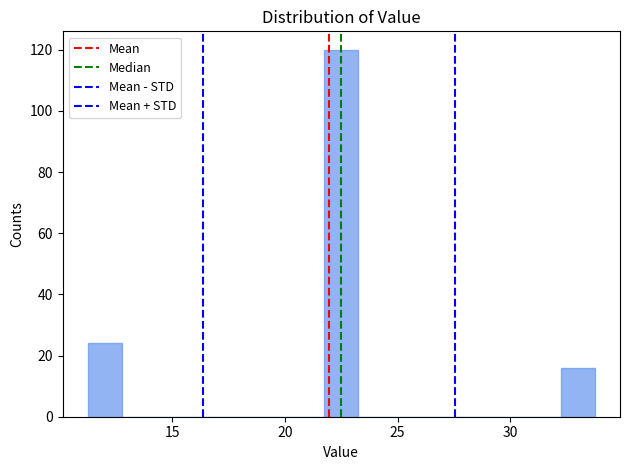

Around what value on the x-axis is the tallest bar? Give the approximate position of its centre, as read against the axis.

22.5